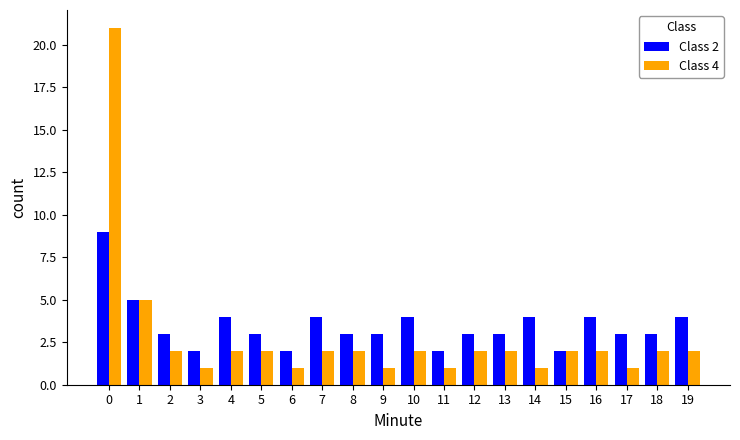

Reading right to left, extract all data points from this chart.

Class 2: 4	3	3	4	2	4	3	3	2	4	3	3	4	2	3	4	2	3	5	9
Class 4: 2	2	1	2	2	1	2	2	1	2	1	2	2	1	2	2	1	2	5	21